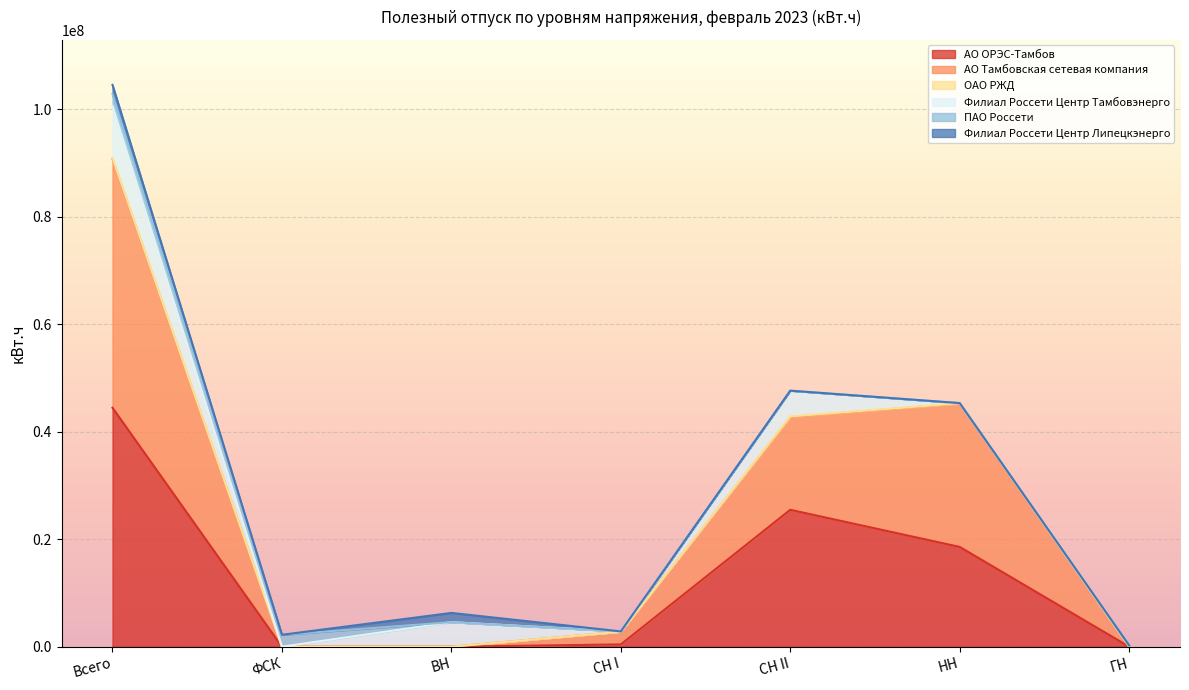

True or false: АО ОРЭС-Тамбов and ОАО РЖД intersect in this chart.

False